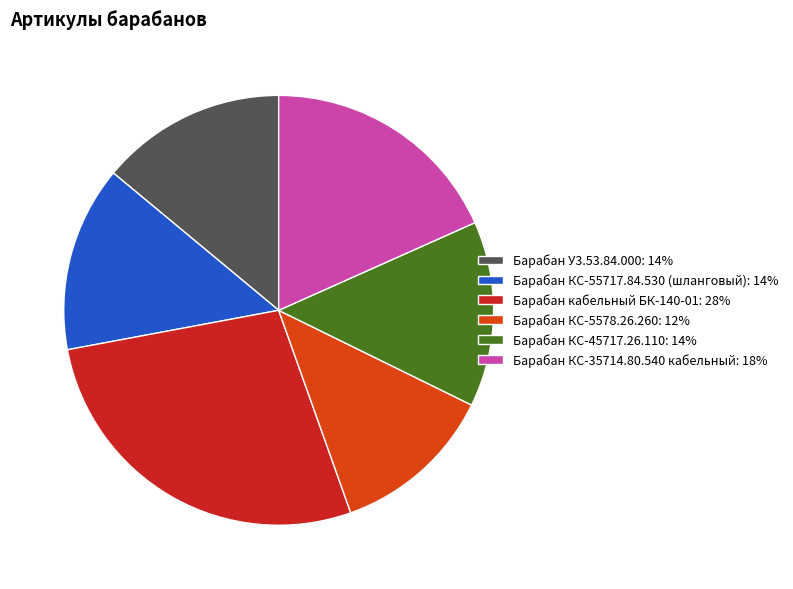

Combined, do Барабан КС-5578.26.260: 12% and Барабан КС-55717.84.530 (шланговый): 14% account for over 50%?

No